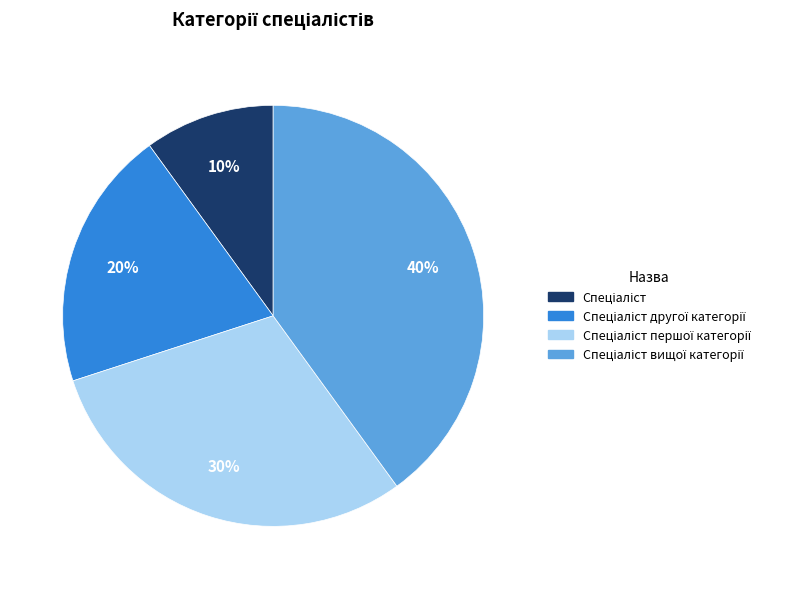

Count the number of slices in the pie.

4